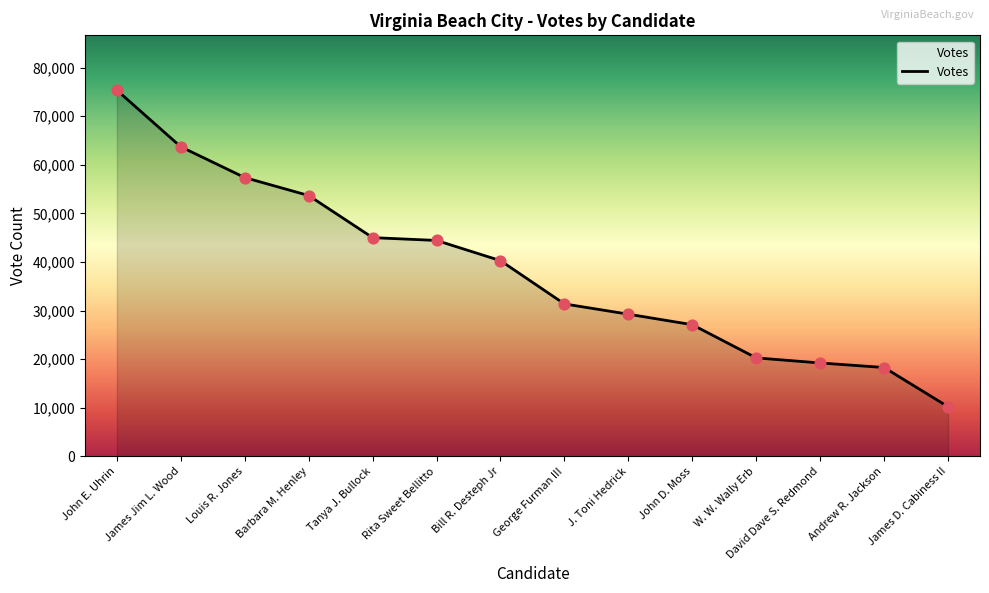

What is the change in value from Louis R. Jones to John D. Moss?

-30290